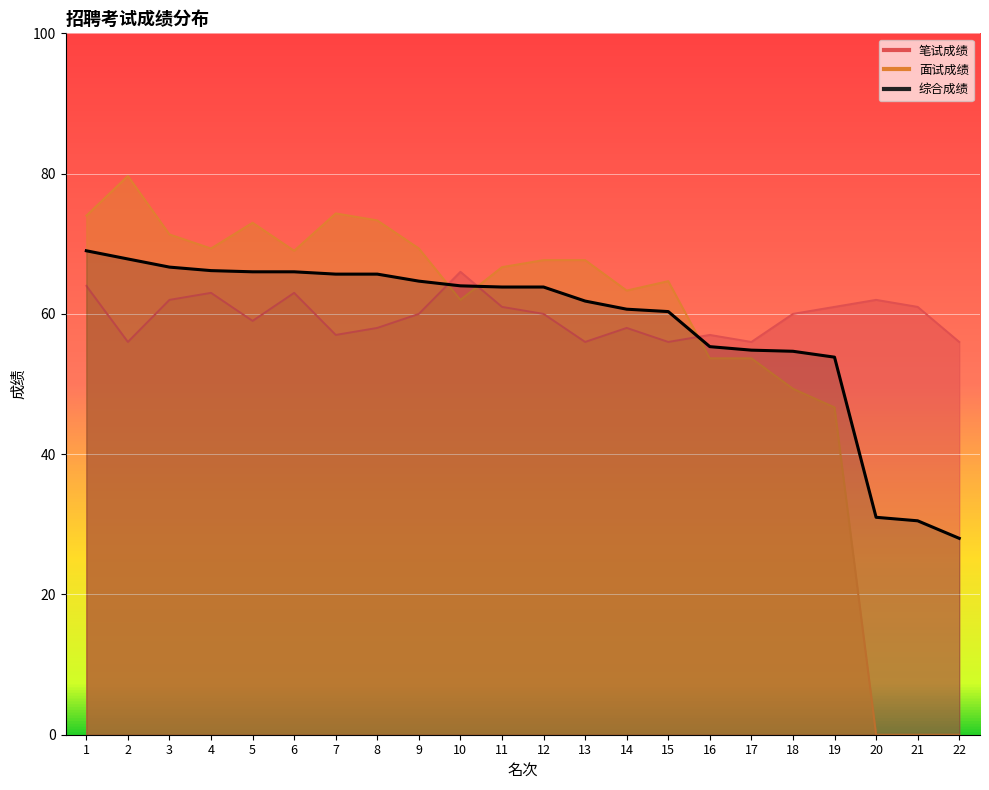

Is it true that 综合成绩 equals 63.8 at 12?

True